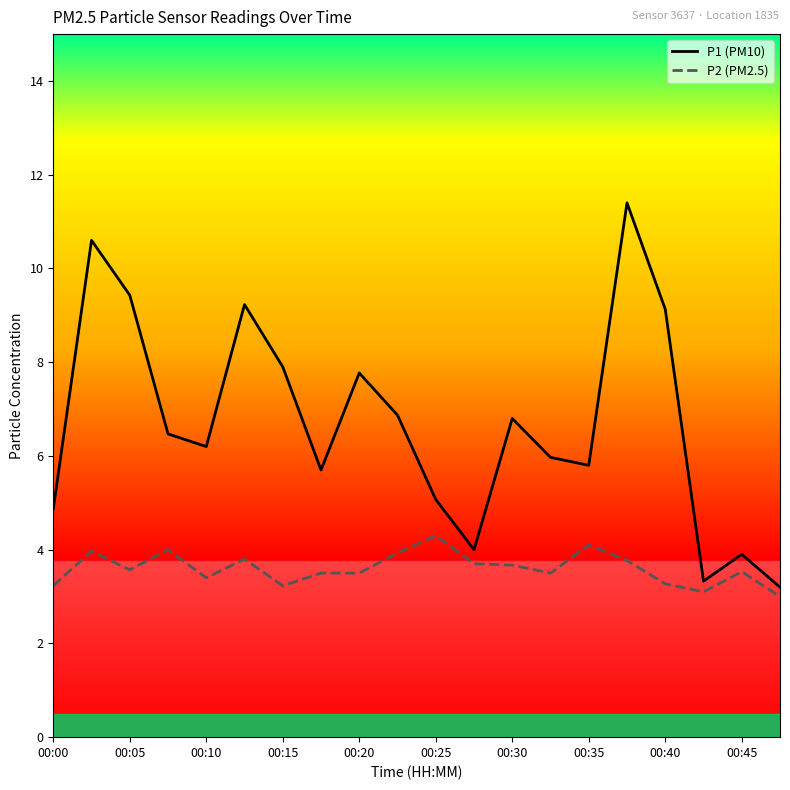

How many data points in P1 (PM10) are above 6?

11